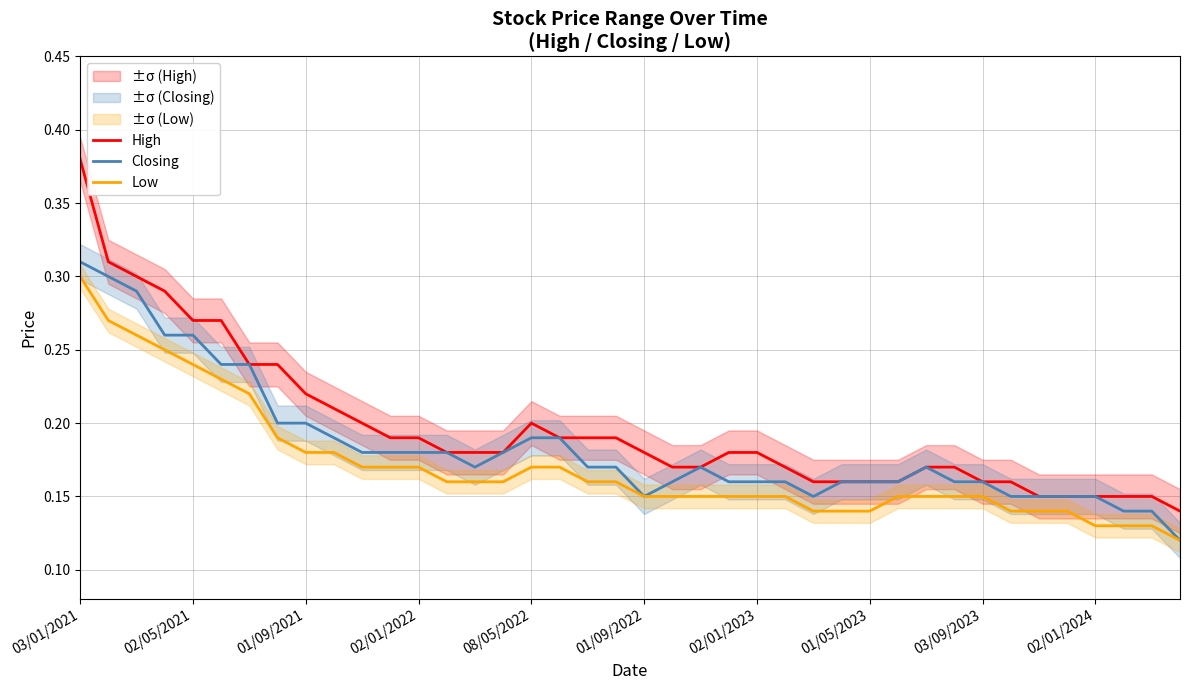

What is the sum of all Low values?

6.8